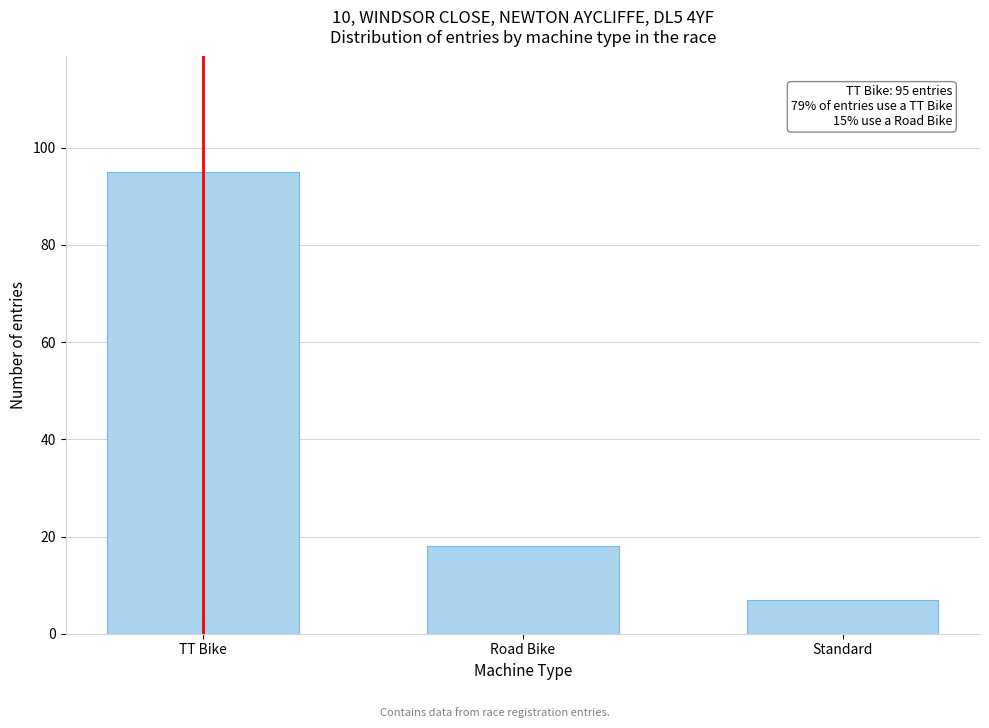

Reading left to right, list all the values displayed in this chart.

95	18	7